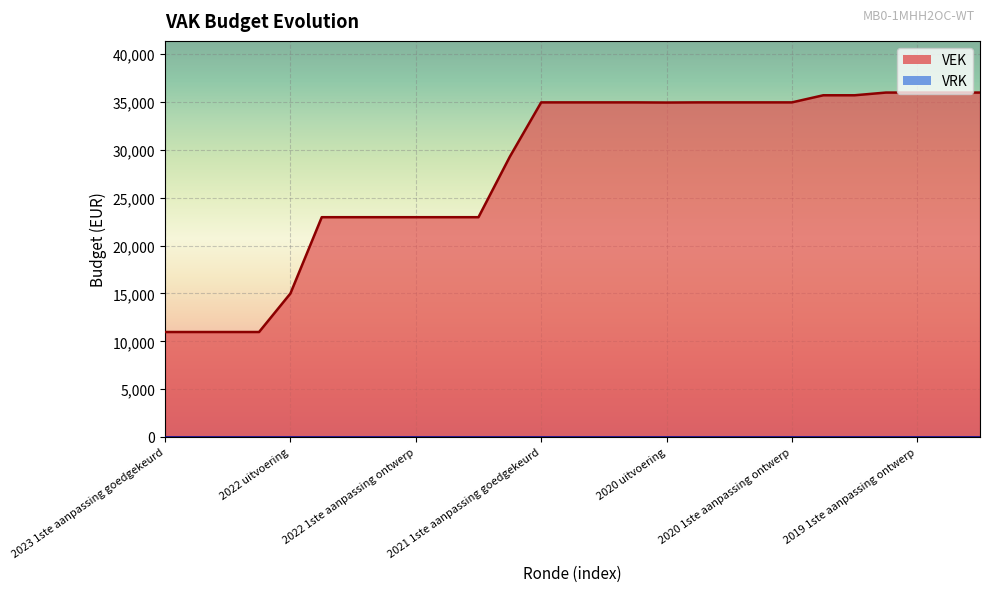

Reading left to right, list all the values displayed in this chart.

10973	10973	10973	10973	15000	22973	22973	22973	22973	22973	22973	29295	34973	34973	34973	34973	34956	34973	34973	34973	34973	35716	35716	36000	36000	36000	36000